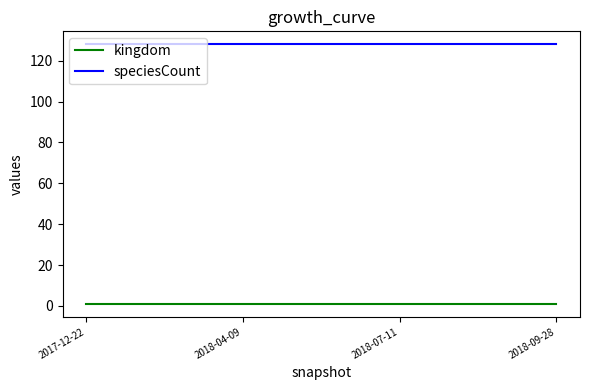

At how many categories does at least one series exceed 124?

4